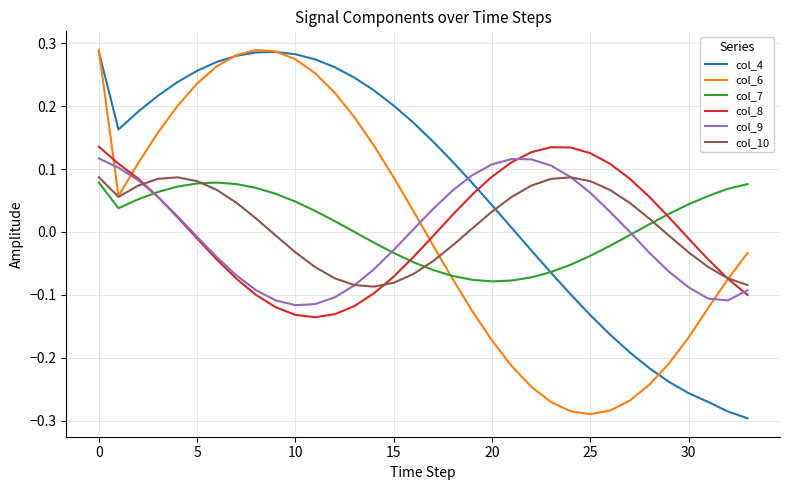

Which series has the largest total across all categories?

col_4